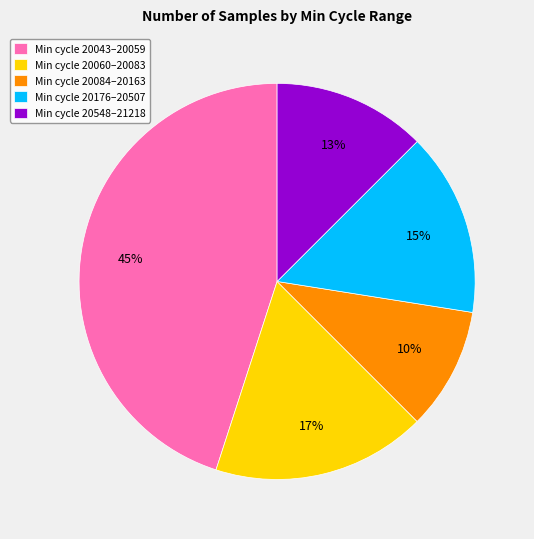

The Min cycle 20060–20083 slice represents 17% of the pie. True or false?

True